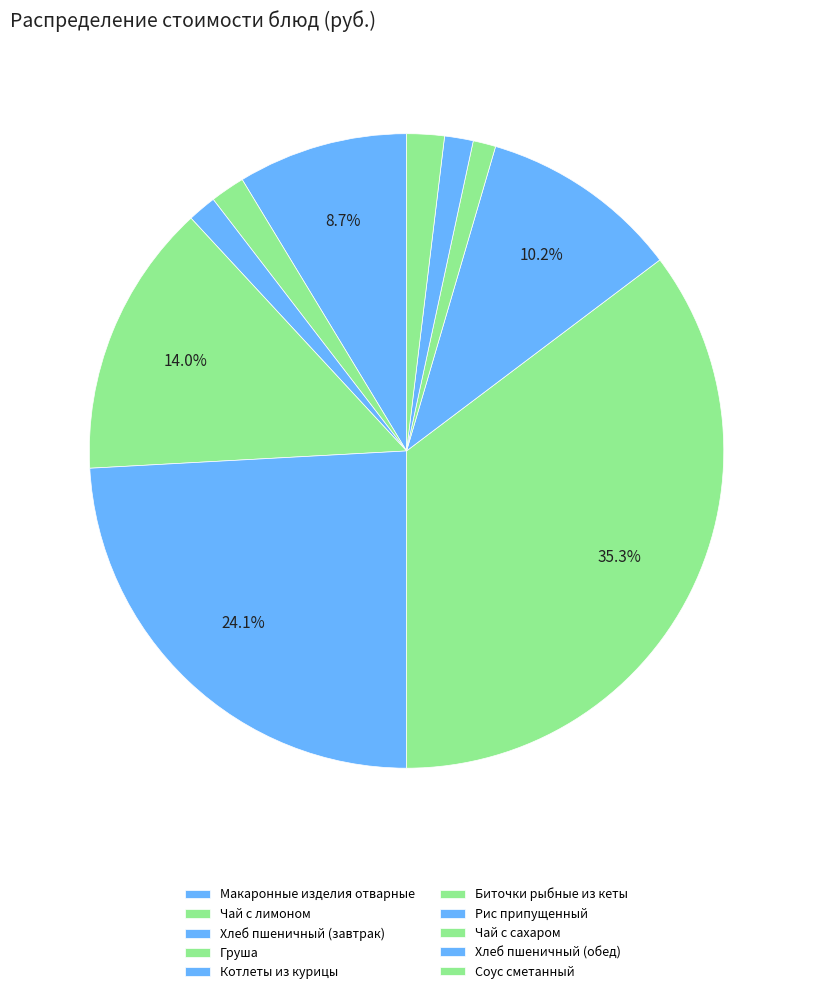

Is it true that Чай с сахаром is 11% of the pie?

False